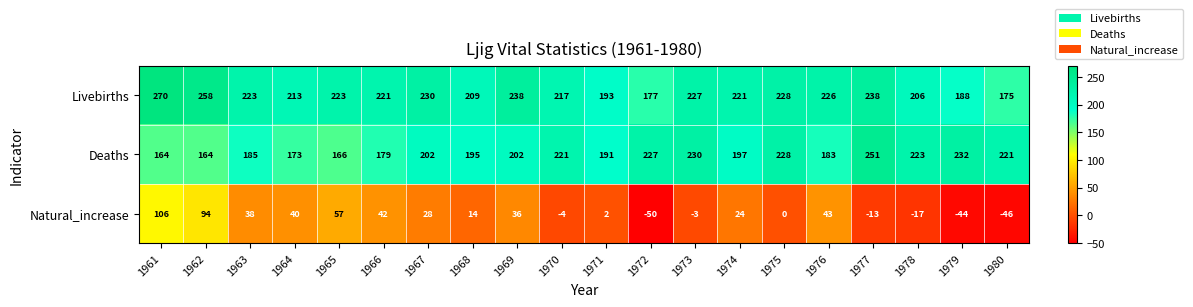

How many distinct data groups are displayed?

3